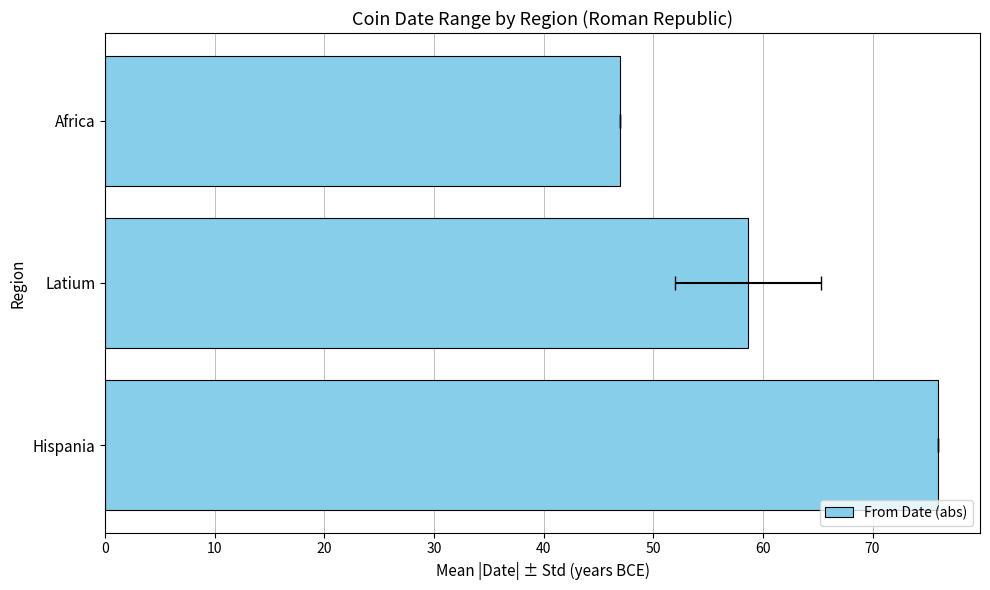

Reading left to right, transcribe all the data shown in this chart.

0=76.0	10=58.7	20=47.0